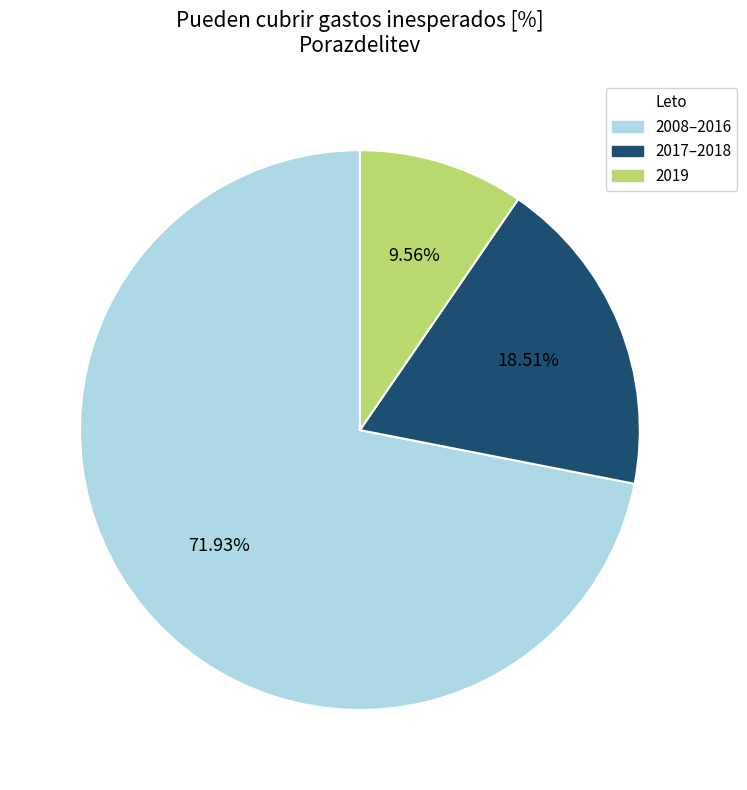

Is there a majority slice in this chart?

Yes